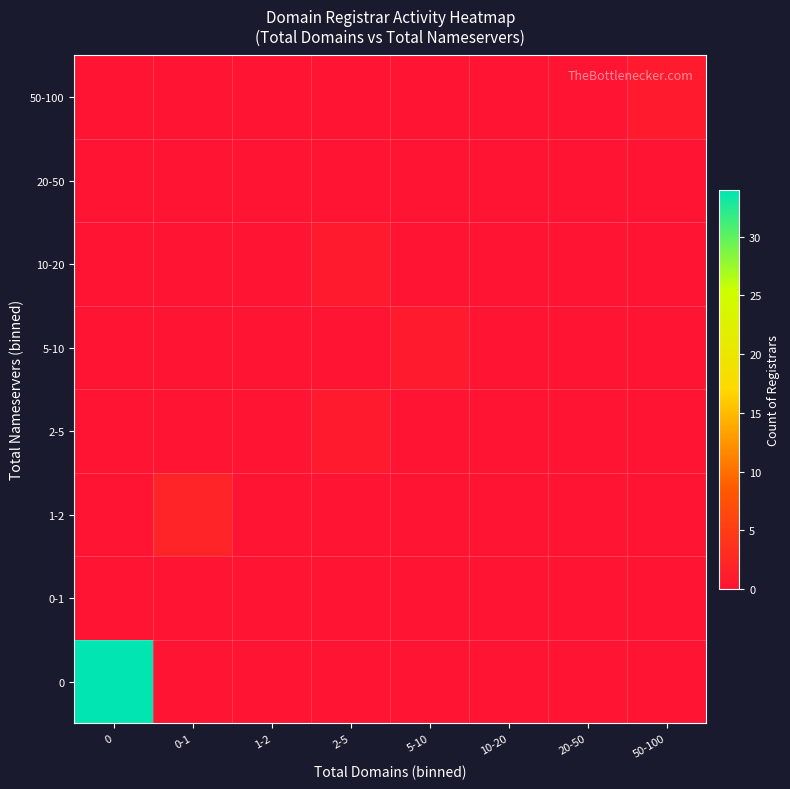

Reading left to right, extract all data points from this chart.

0: 0=34	0-1=0	1-2=0	2-5=0	5-10=0	10-20=0	20-50=0	50-100=0
0-1: 0=0	0-1=0	1-2=0	2-5=0	5-10=0	10-20=0	20-50=0	50-100=0
1-2: 0=0	0-1=2	1-2=0	2-5=0	5-10=0	10-20=0	20-50=0	50-100=0
2-5: 0=0	0-1=0	1-2=0	2-5=1	5-10=0	10-20=0	20-50=0	50-100=0
5-10: 0=0	0-1=0	1-2=0	2-5=0	5-10=1	10-20=0	20-50=0	50-100=0
10-20: 0=0	0-1=0	1-2=0	2-5=1	5-10=0	10-20=0	20-50=0	50-100=0
20-50: 0=0	0-1=0	1-2=0	2-5=0	5-10=0	10-20=0	20-50=0	50-100=0
50-100: 0=0	0-1=0	1-2=0	2-5=0	5-10=0	10-20=0	20-50=0	50-100=1